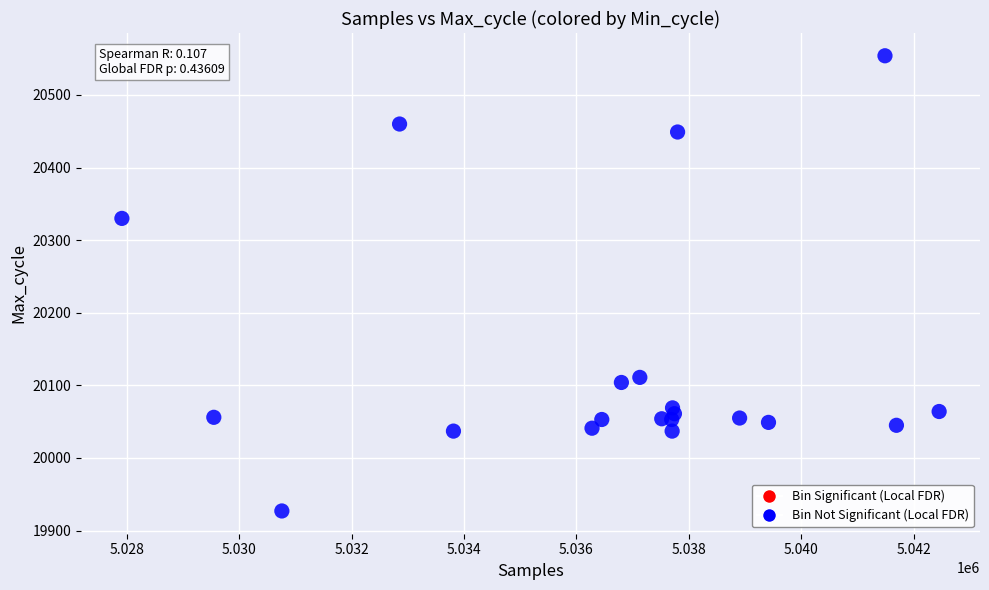

What Y value in the scatter plot is closest to 20240?

20330